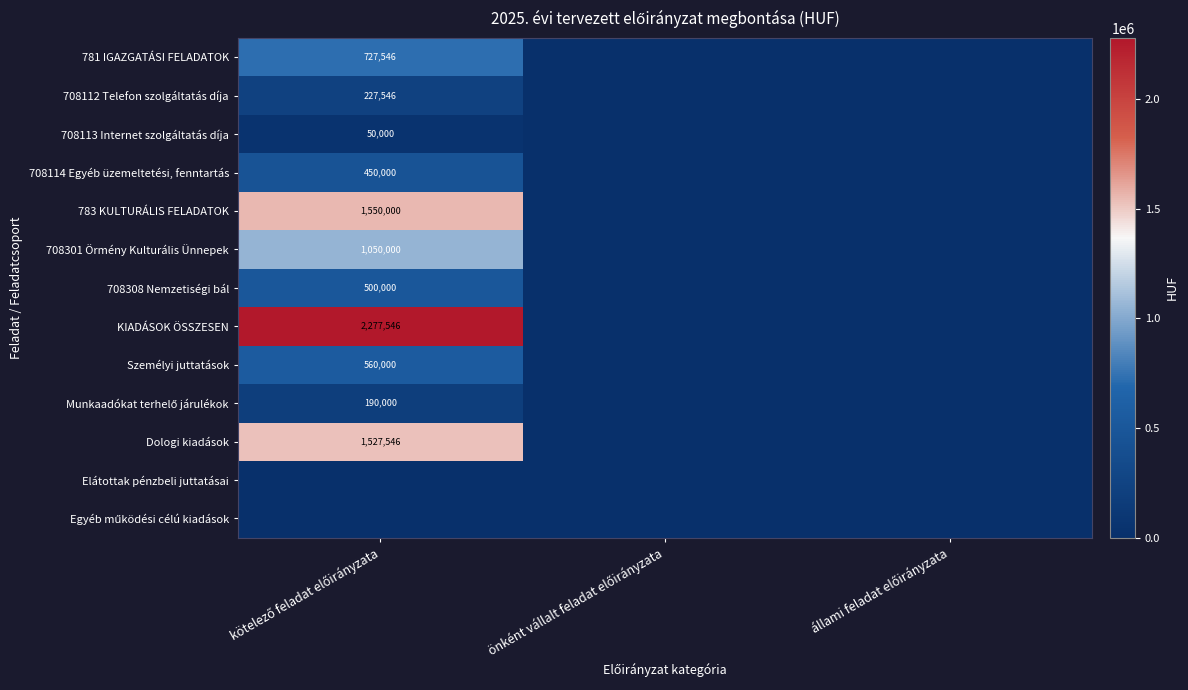

Is the value of 708114 Egyéb üzemeltetési, fenntartás at kötelező feladat előirányzata greater than the value of 783 KULTURÁLIS FELADATOK at állami feladat előirányzata?

Yes